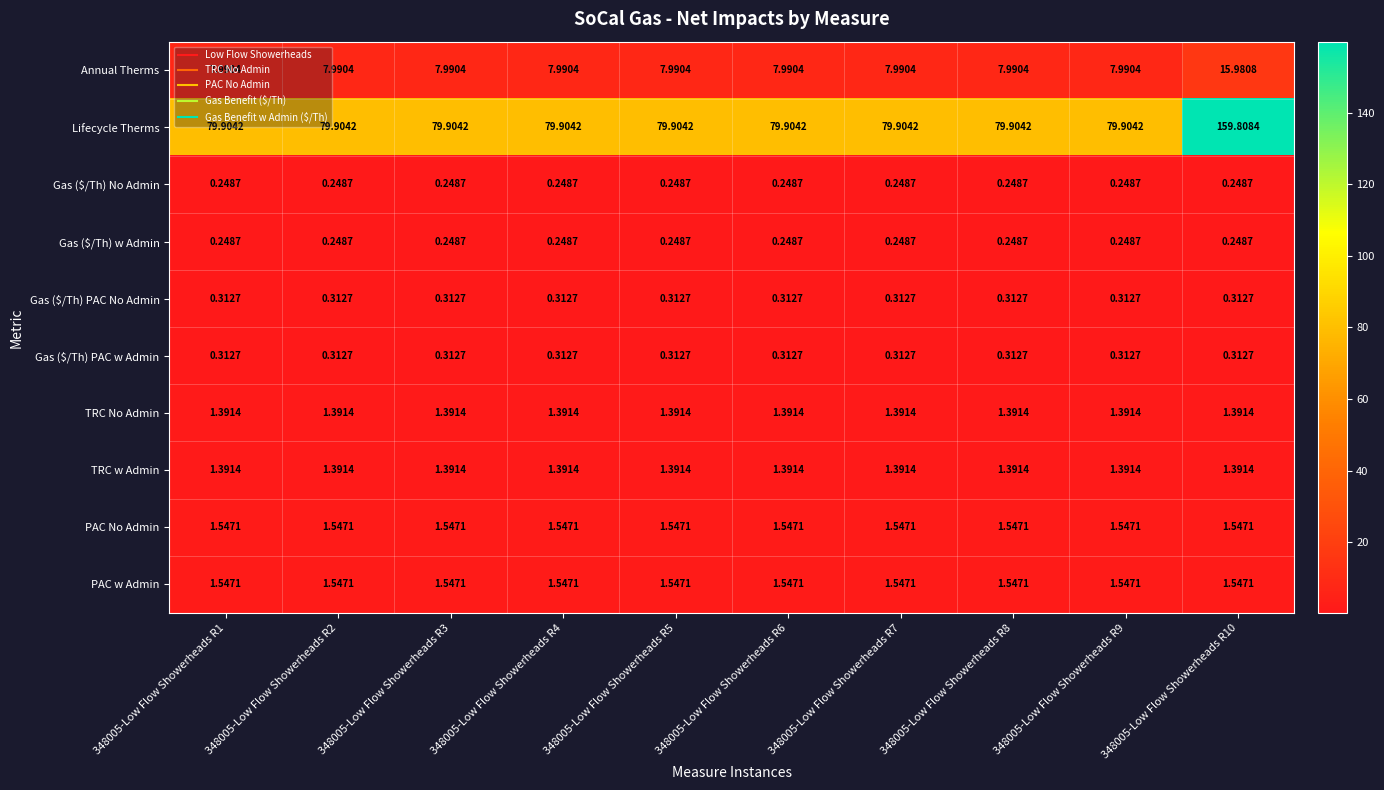

What is the spread (max minus min) of values at 348005-Low Flow Showerheads R9?

79.7